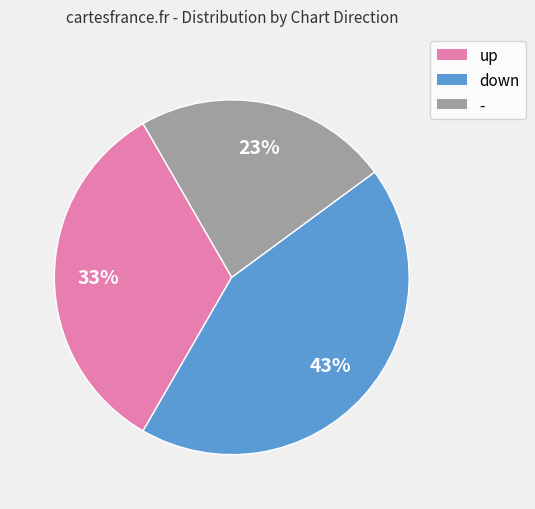

Count the number of slices in the pie.

3